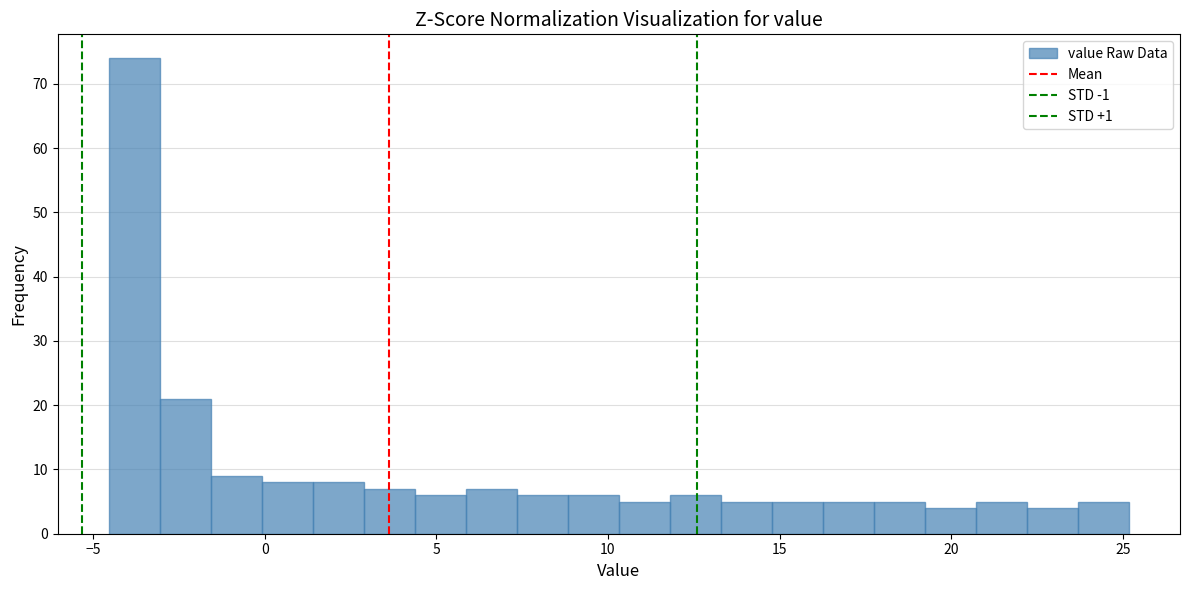

Around what value on the x-axis is the tallest bar? Give the approximate position of its centre, as read against the axis.

-4.0